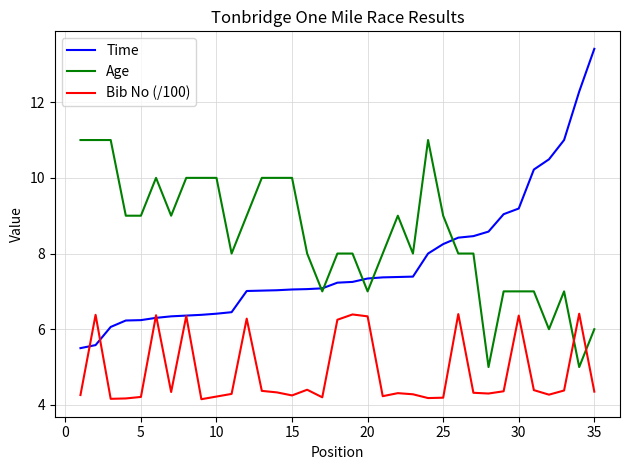

Which series has the largest range (max minus min)?

Time